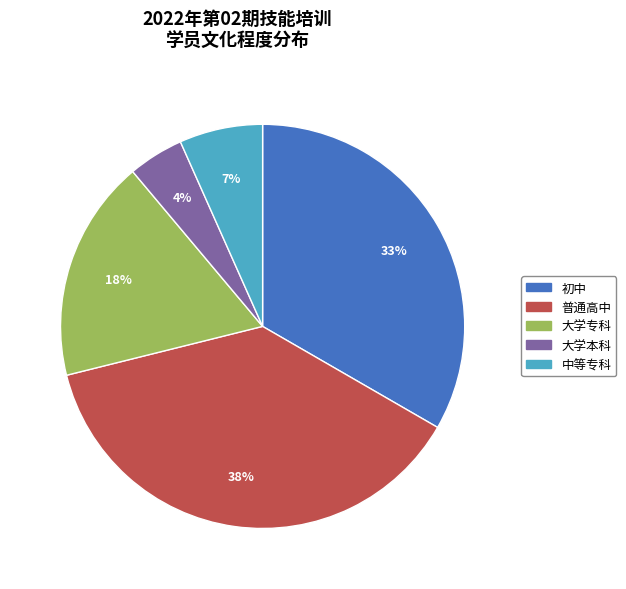

The 大学本科 slice represents 12% of the pie. True or false?

False